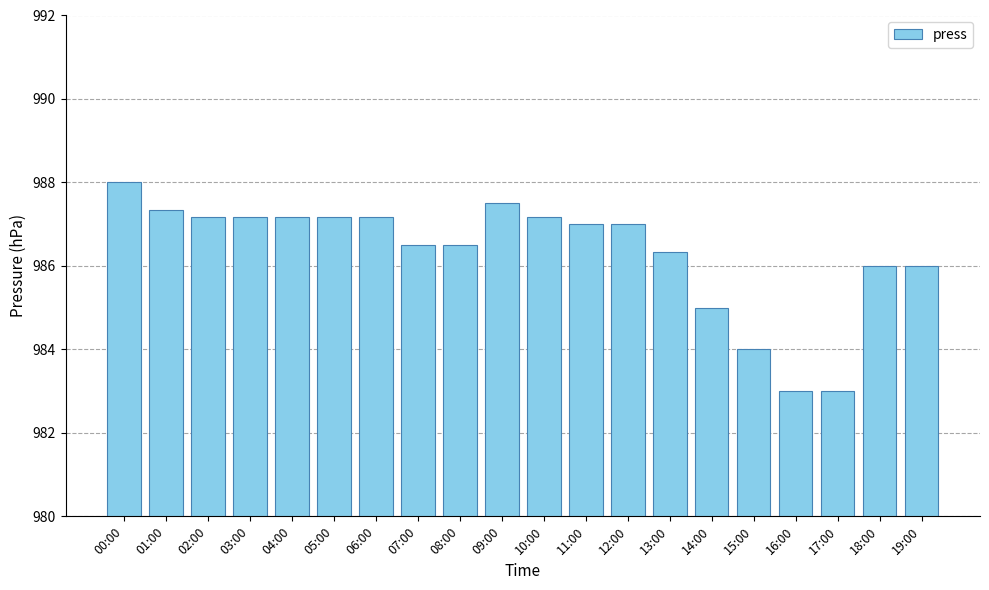

At which label is the value closest to 985?

14:00